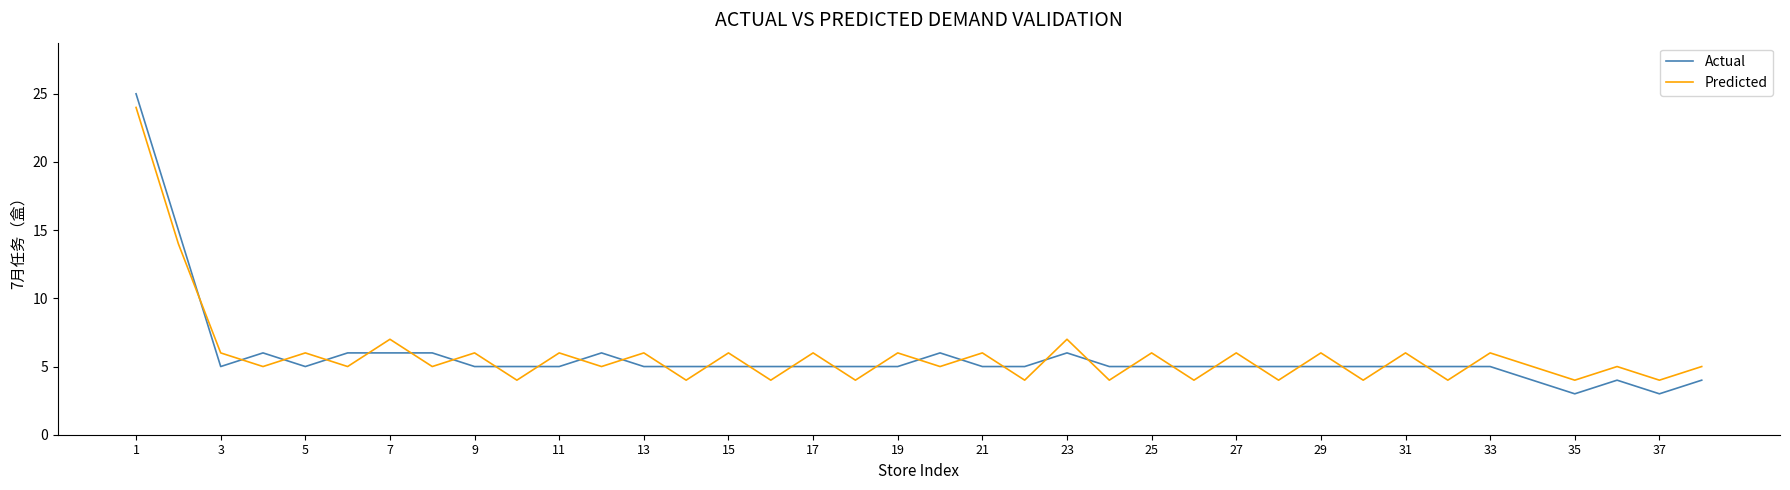

Which series has the widest spread of values?

Actual